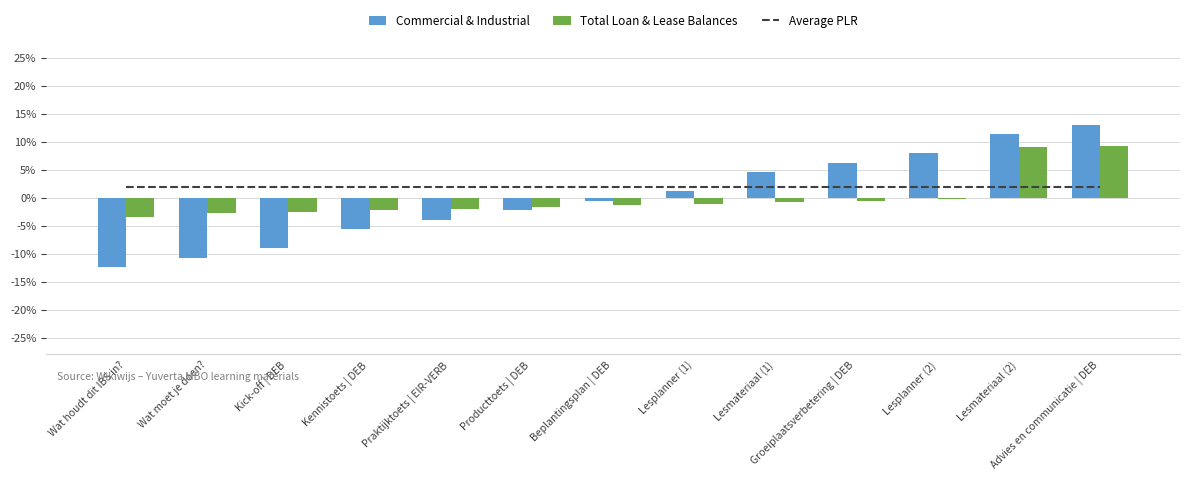

Which series has the largest range (max minus min)?

Commercial & Industrial